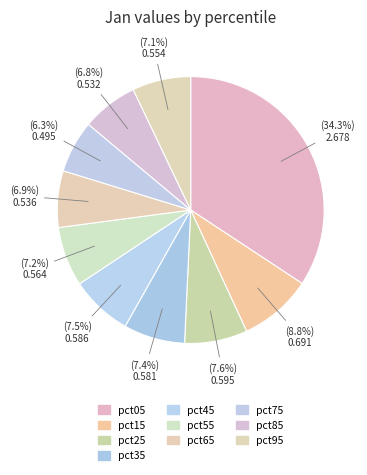

Combined, what portion of the pie is pct85 and pct95?

13.9%